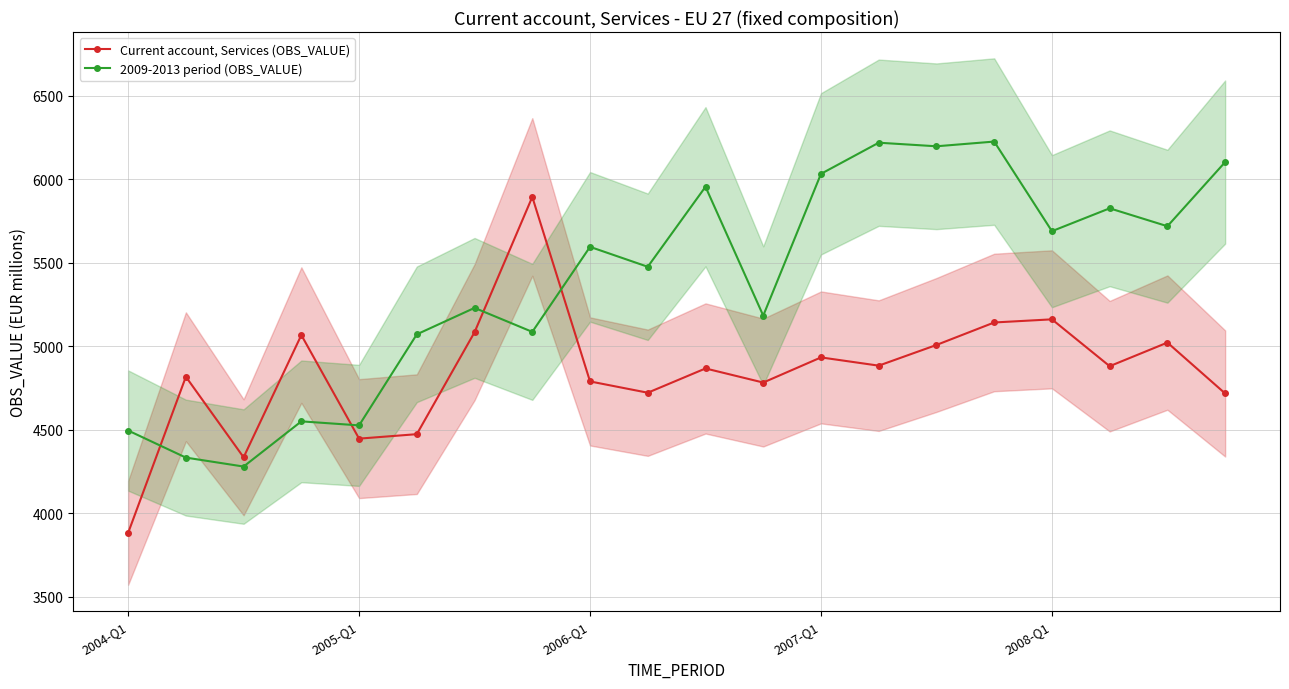

What is the spread (max minus min) of values at 2004-Q1?

612.6